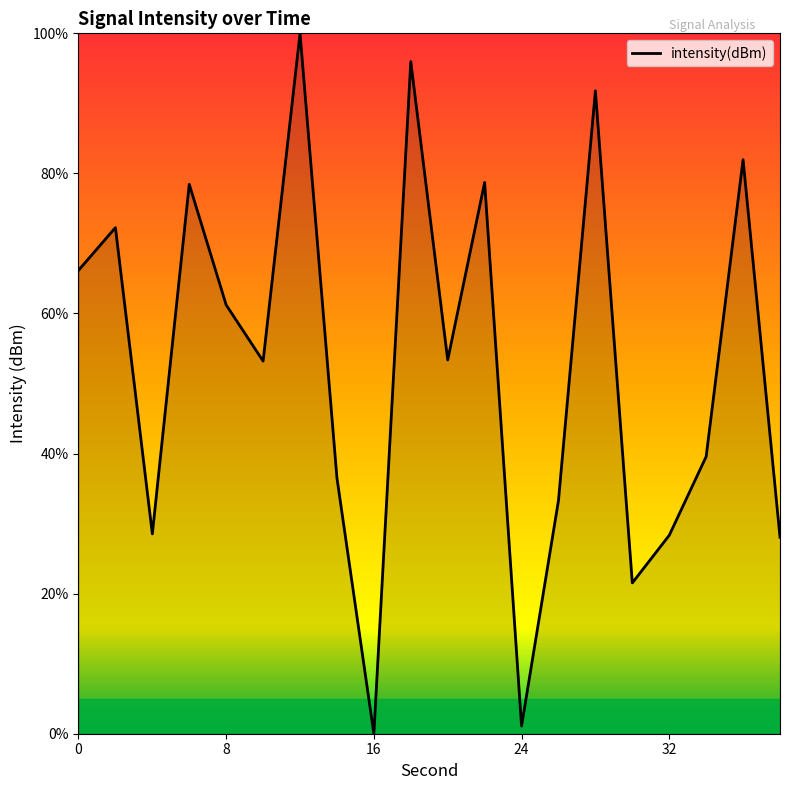

Is this an area chart (filled region under the line)?

Yes